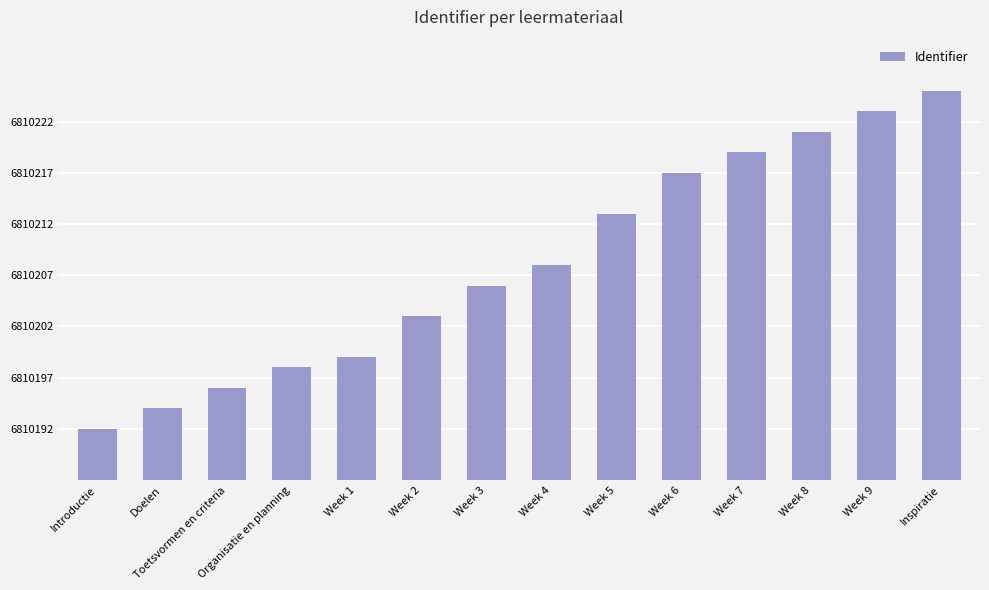

Reading right to left, list all the values displayed in this chart.

6810225	6810223	6810221	6810219	6810217	6810213	6810208	6810206	6810203	6810199	6810198	6810196	6810194	6810192